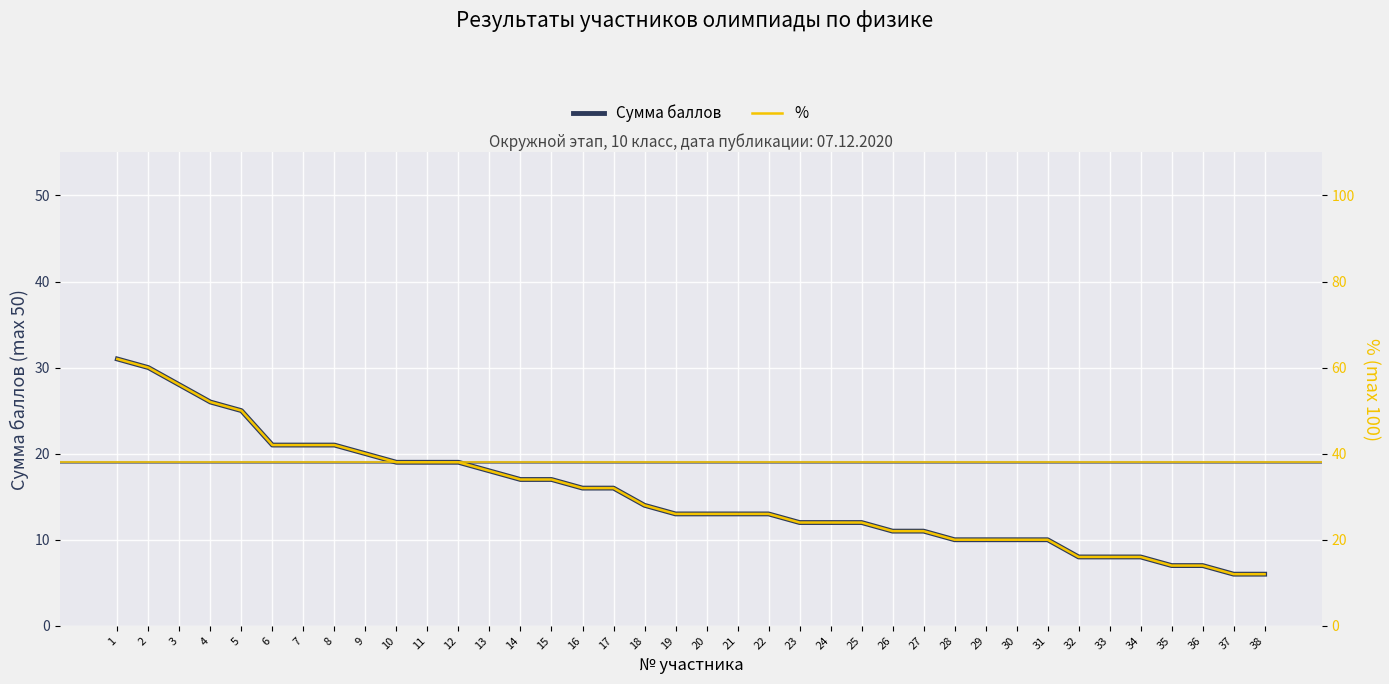

True or false: Сумма баллов and % cross at least once.

False